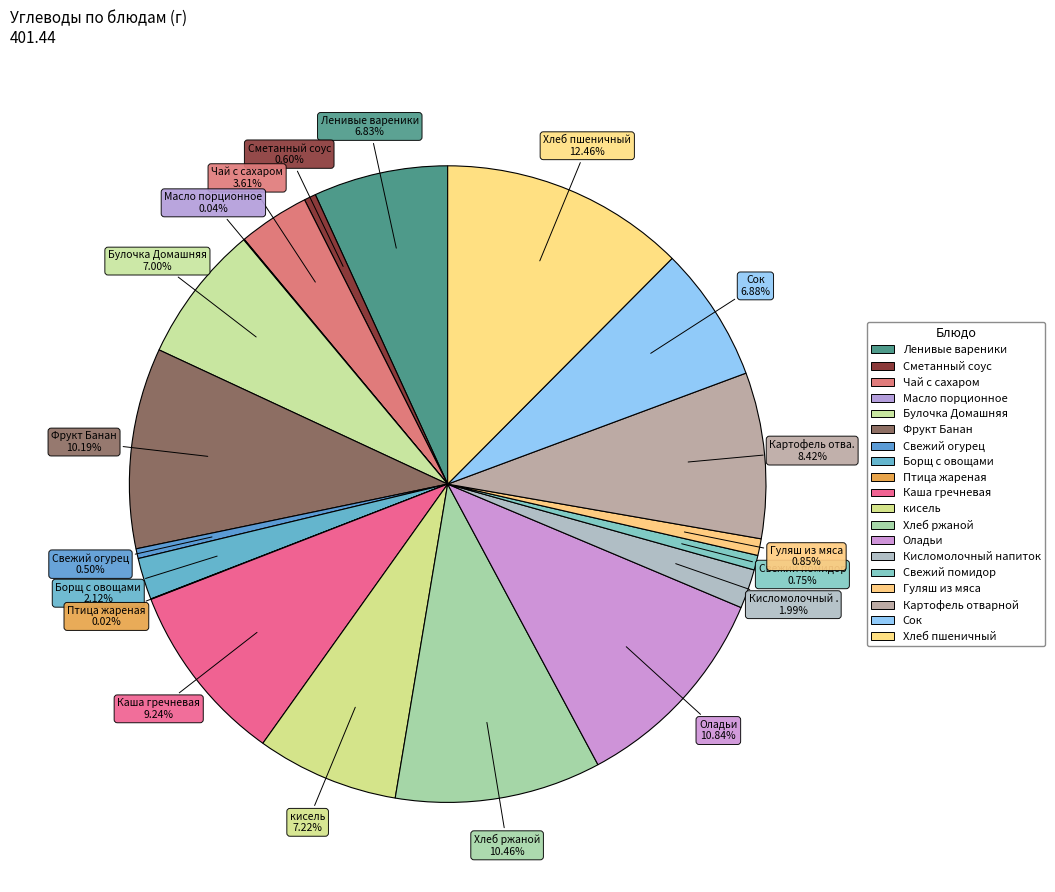

How many slices are in this pie chart?

19